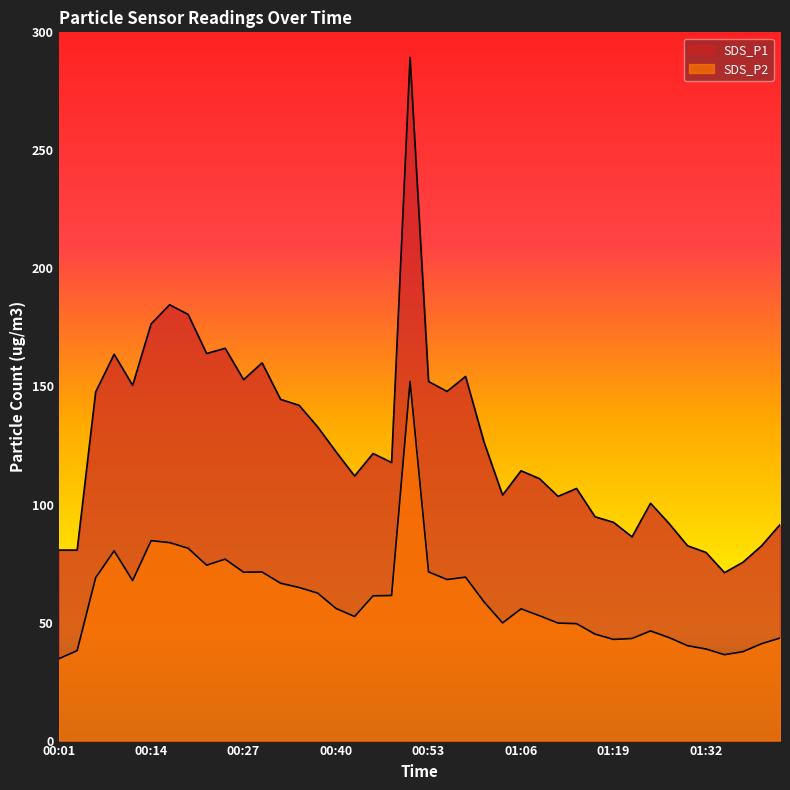

Rank the categories by SDS_P1 value from lowest to highest.

01:34, 01:37, 01:32, 00:03, 00:01, 01:39, 01:29, 01:21, 01:42, 01:27, 01:19, 01:16, 01:24, 01:11, 01:04, 01:14, 01:09, 00:43, 01:06, 00:48, 00:45, 00:40, 01:01, 00:38, 00:35, 00:33, 00:06, 00:56, 00:11, 00:53, 00:27, 00:58, 00:30, 00:08, 00:22, 00:25, 00:14, 00:19, 00:17, 00:50